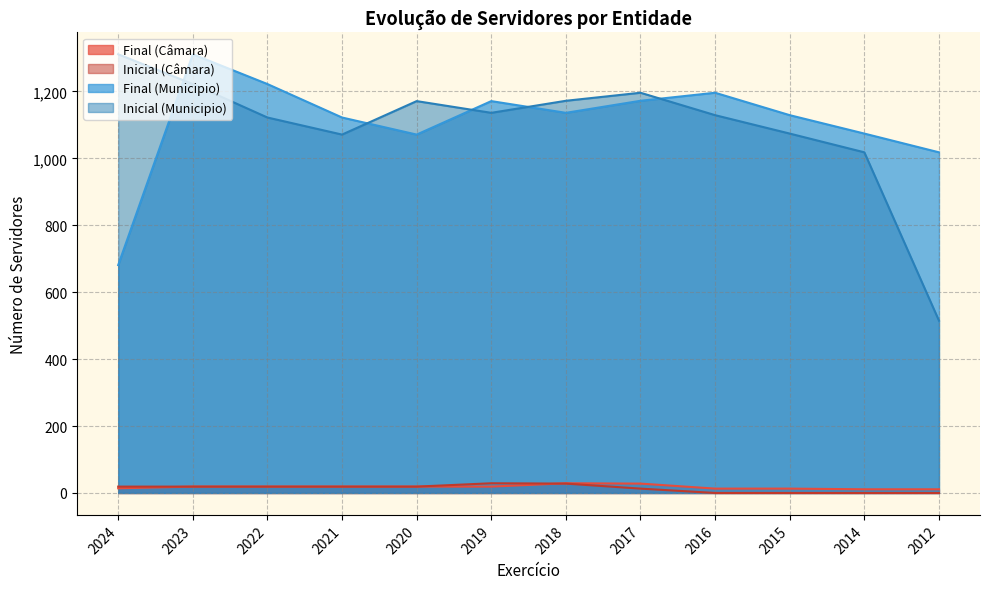

Is it true that Final (Municipio) equals 1172 at 2017?

True